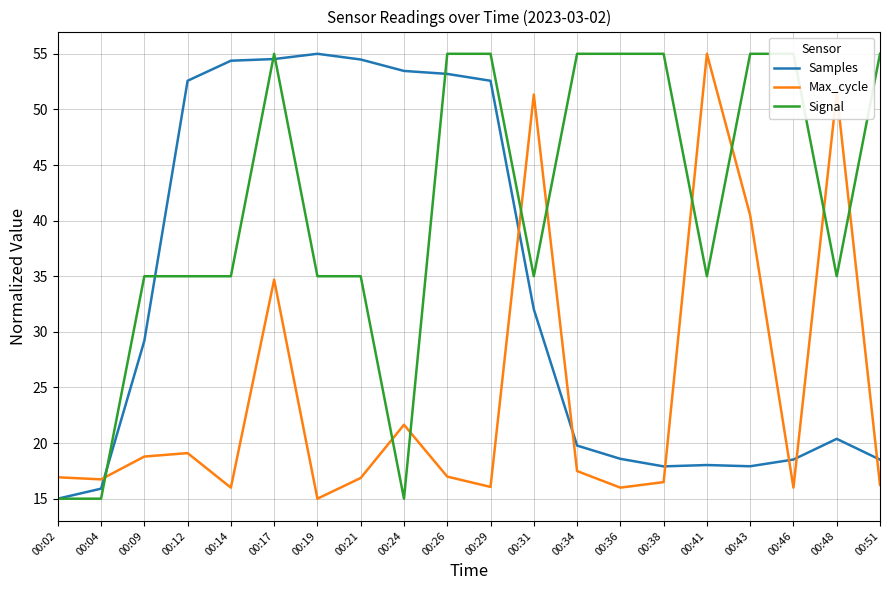

Does the chart have visible grid lines?

Yes